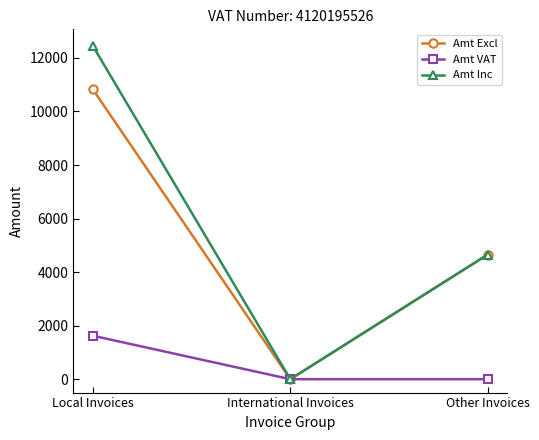

What are all the series names shown in the legend?

Amt Excl, Amt VAT, Amt Inc